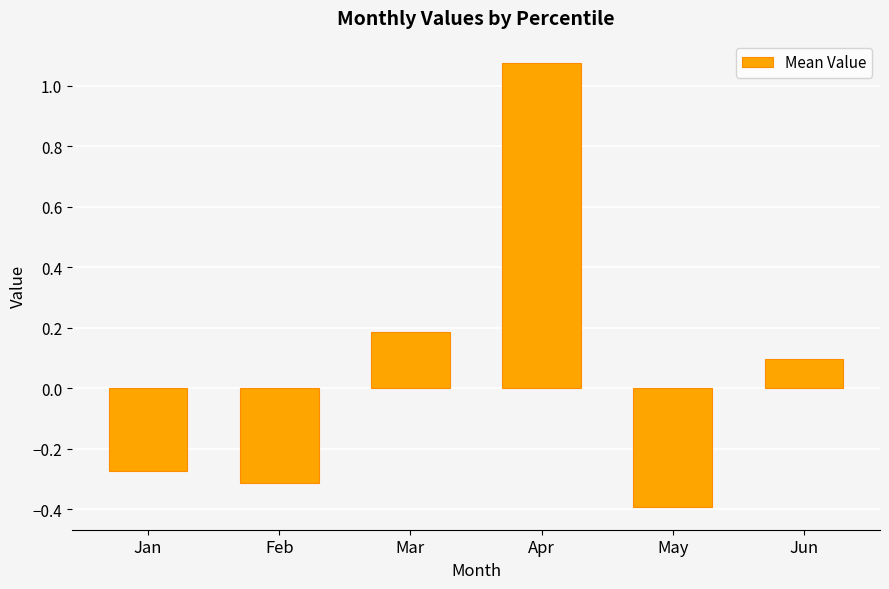

What is the difference between the second highest and minimum values?

0.6